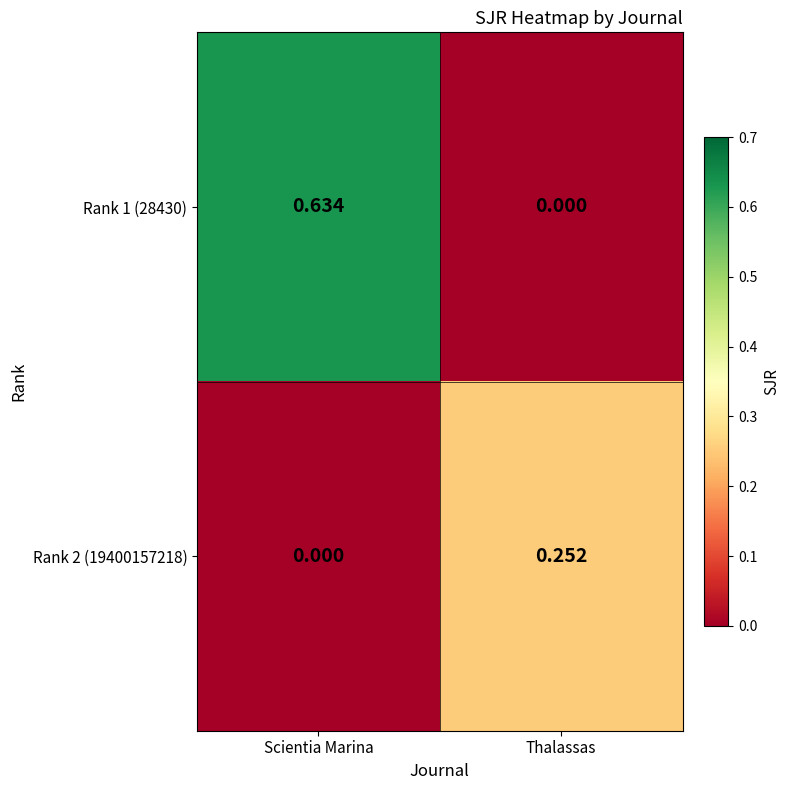

At which category is the sum across all series the highest?

Scientia Marina